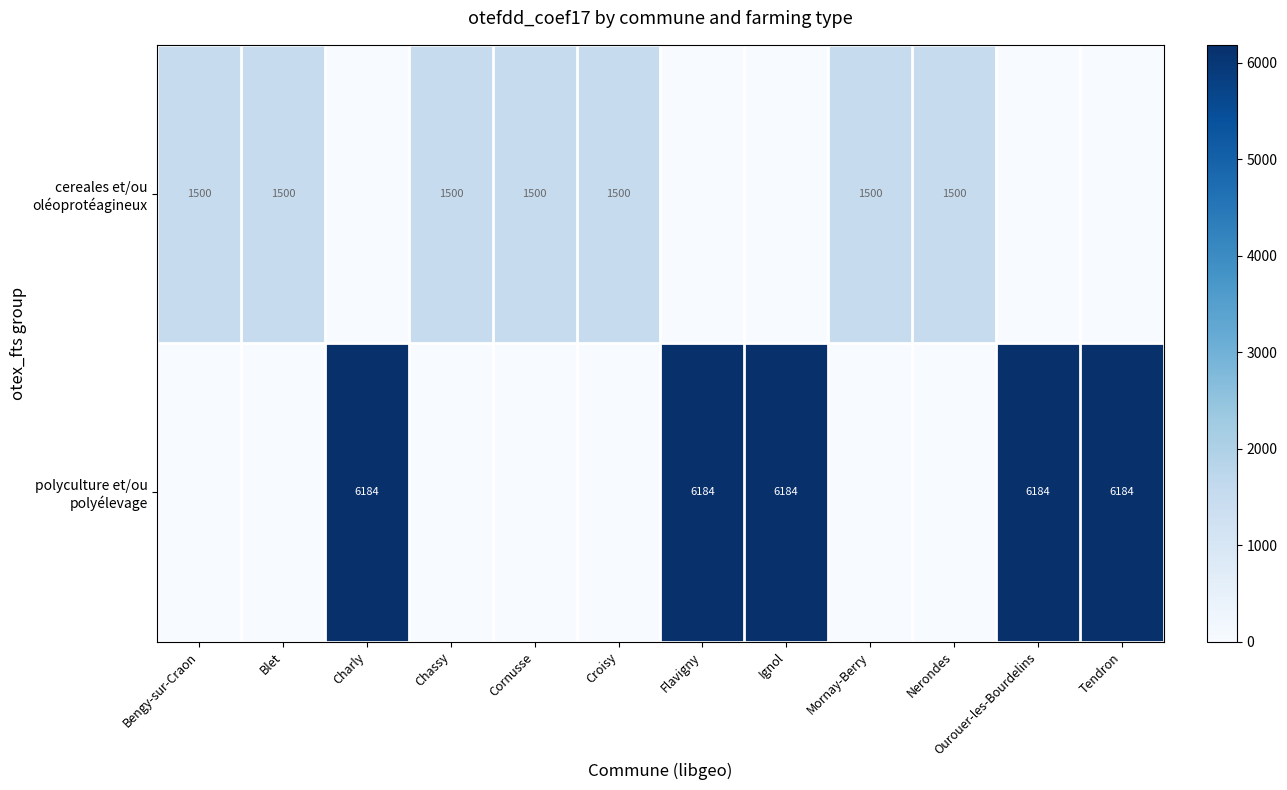

Count the polyculture et/ou polyélevage values in the range 0 to 6184.

12